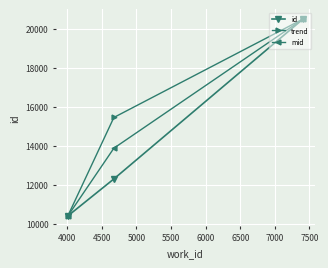

Rank the series by their average value, from lowest to highest.

id, mid, trend